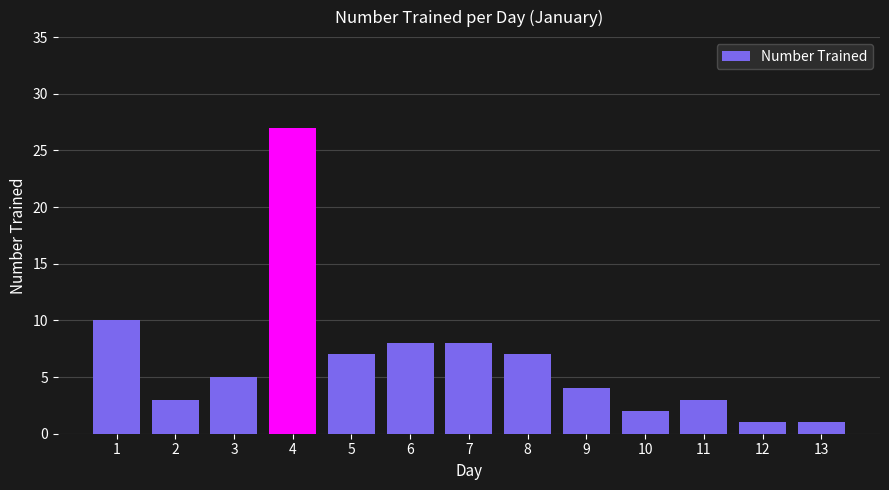

Reading right to left, list all the values displayed in this chart.

13=1	12=1	11=3	10=2	9=4	8=7	7=8	6=8	5=7	4=27	3=5	2=3	1=10